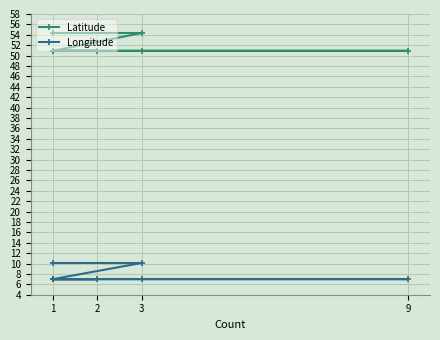

What are all the series names shown in the legend?

Latitude, Longitude